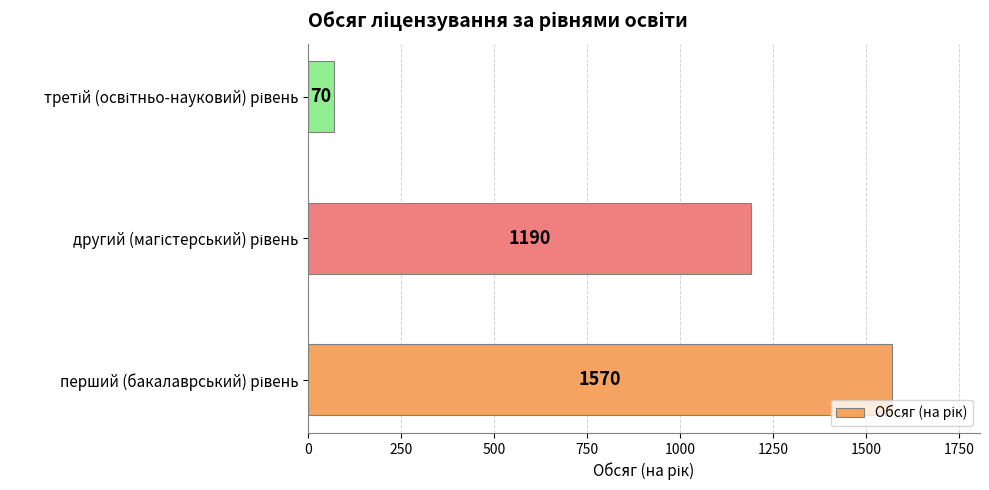

Count the values in the range 70 to 1570.

3